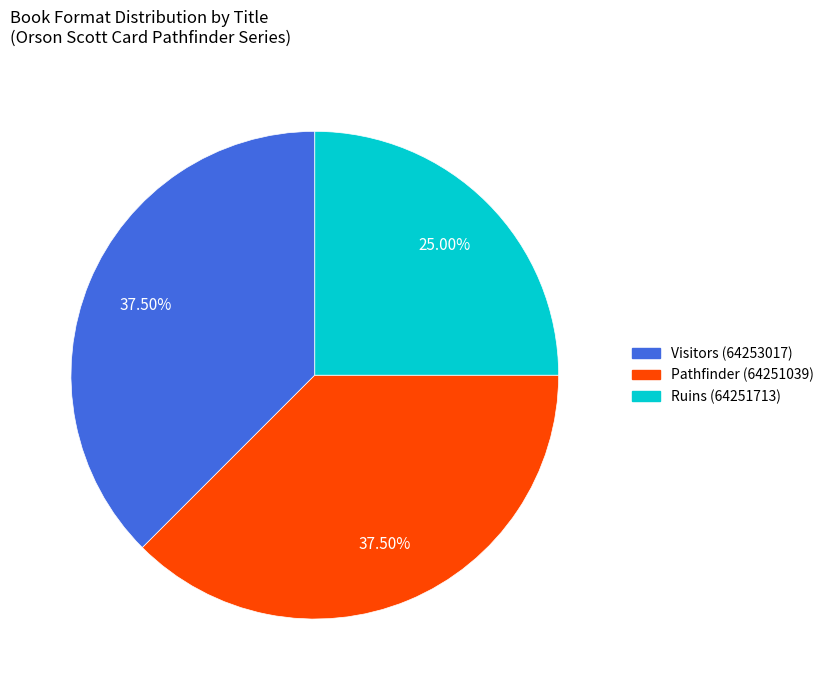

Is Ruins (64251713) the majority of the pie?

No